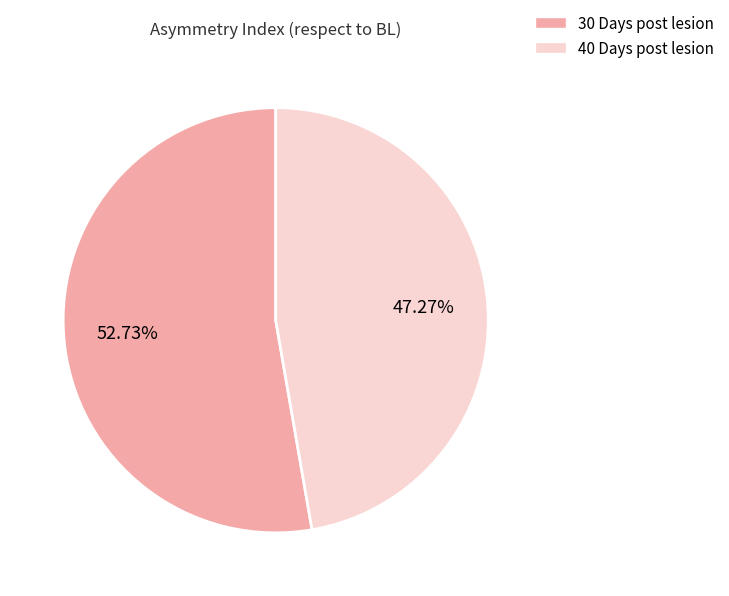

To the nearest percent, what is the difference between the largest and smallest slice percentages?

5%